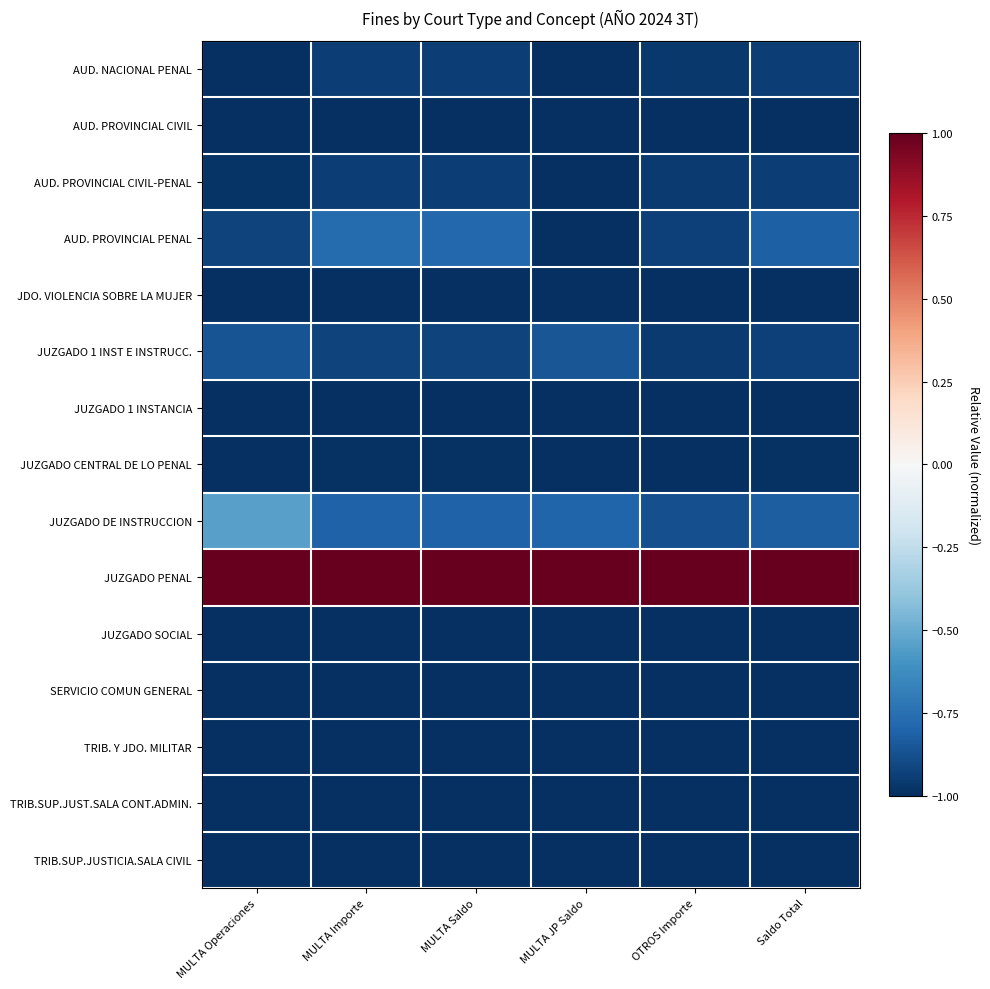

What is the total value across all series at Saldo Total?

-12.4